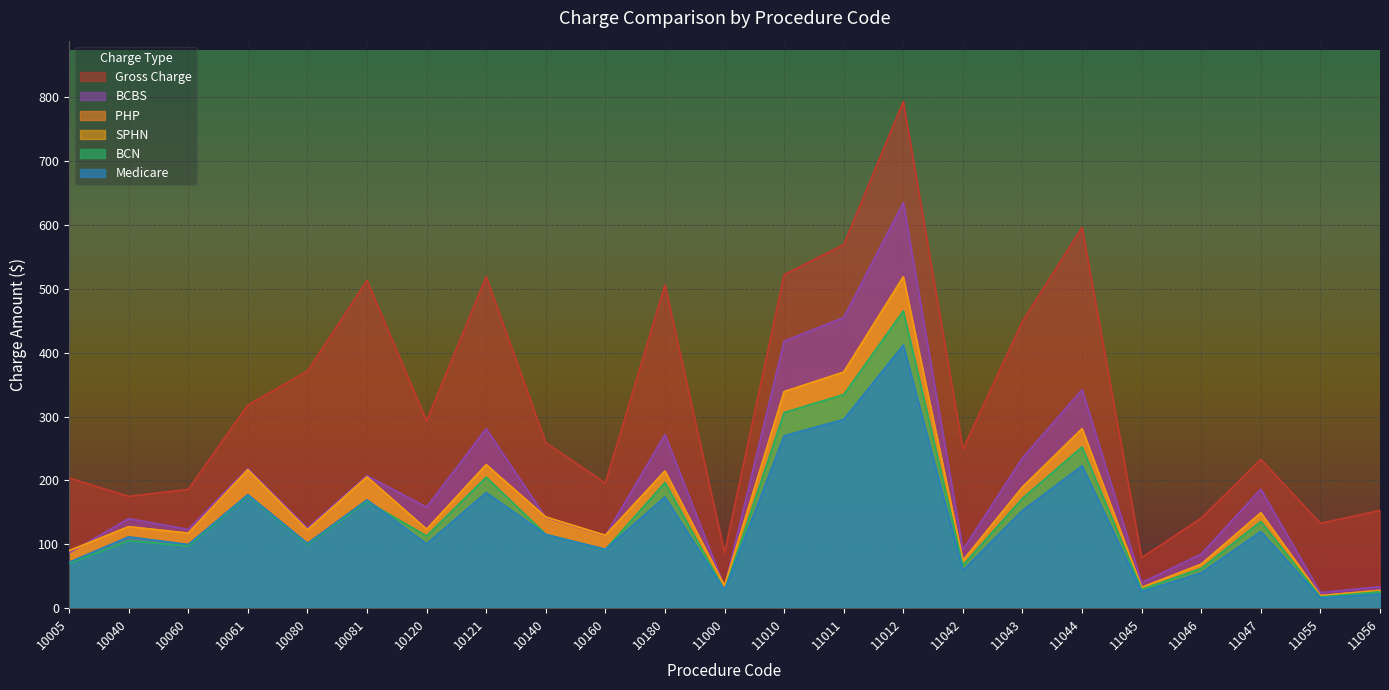

How many values in the SPHN series are below 127?

11